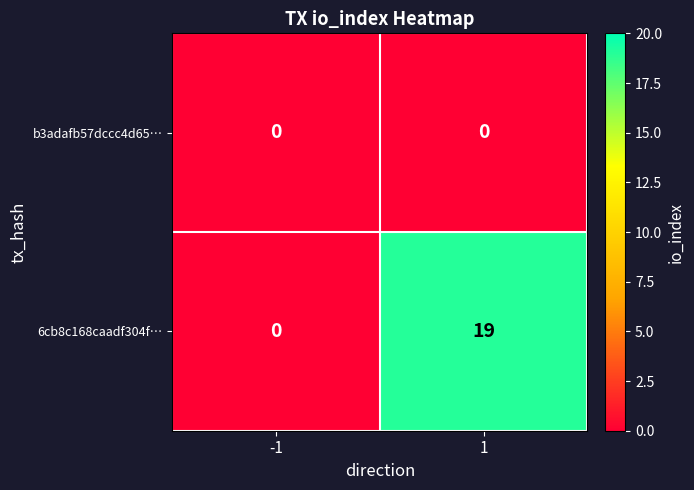

The b3adafb57dccc4d65… series shows 0 at -1. True or false?

True